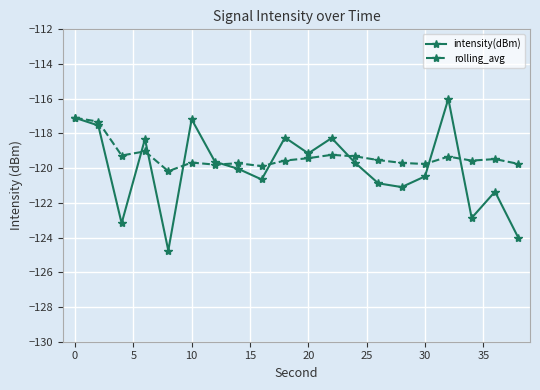

Which series has the largest range (max minus min)?

intensity(dBm)